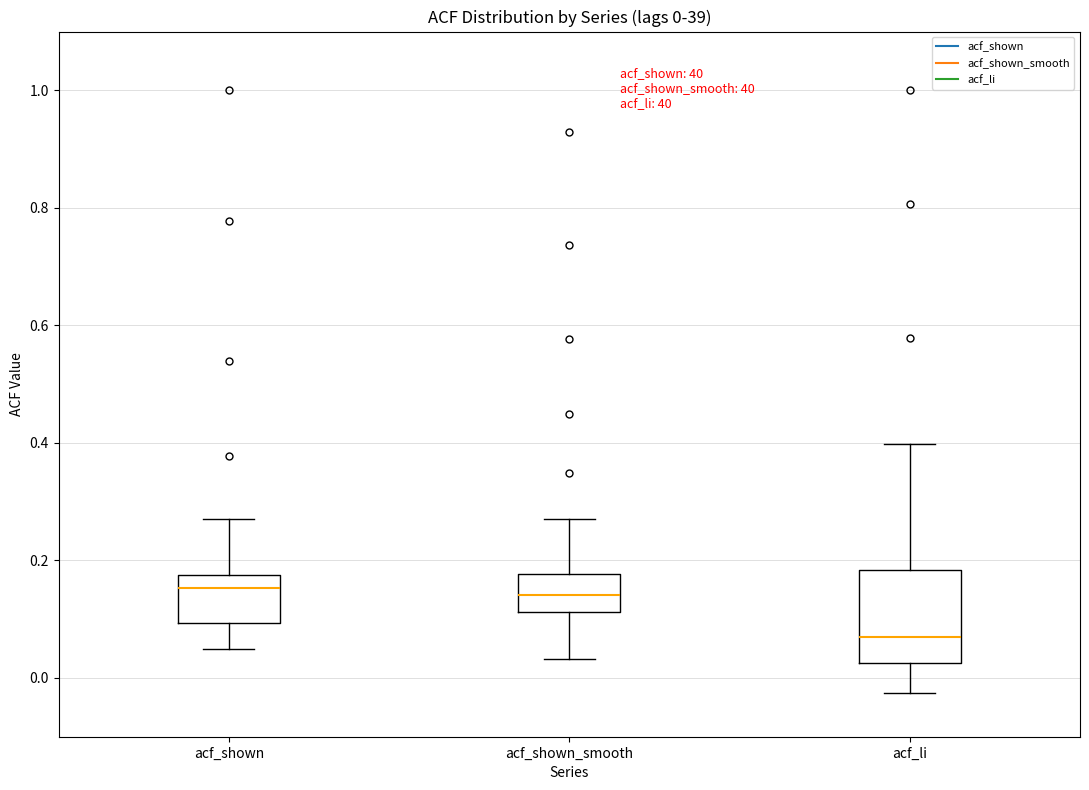

Which box is the tallest, from its lower edge to its upper edge?

acf_li